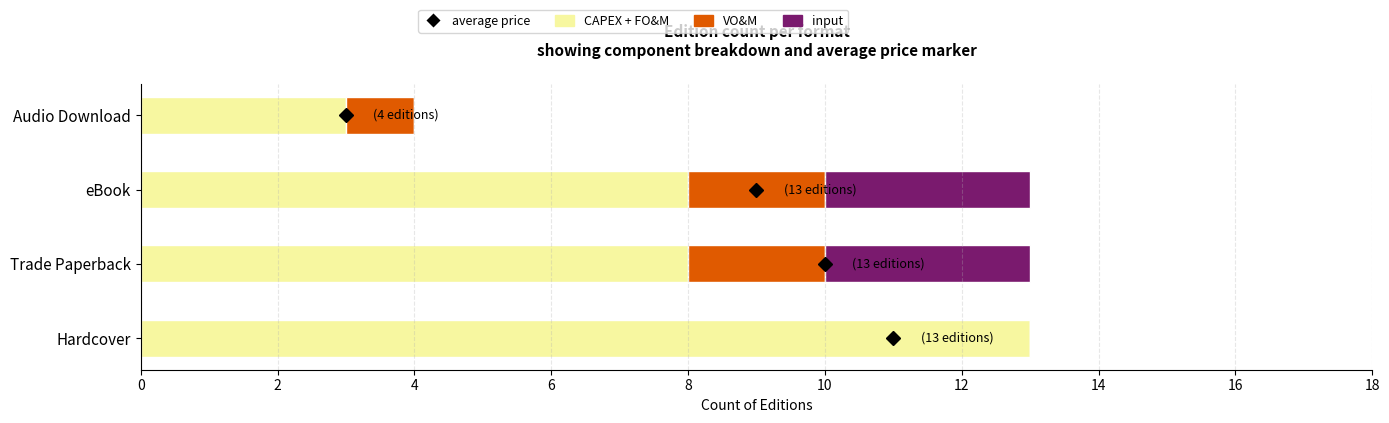

What is the total value across all series at Trade Paperback?

13